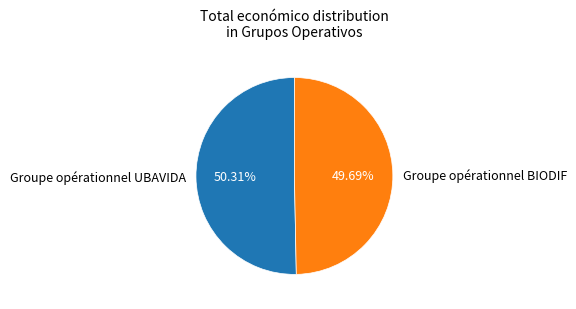

To the nearest percent, what is the average slice percentage?

50%